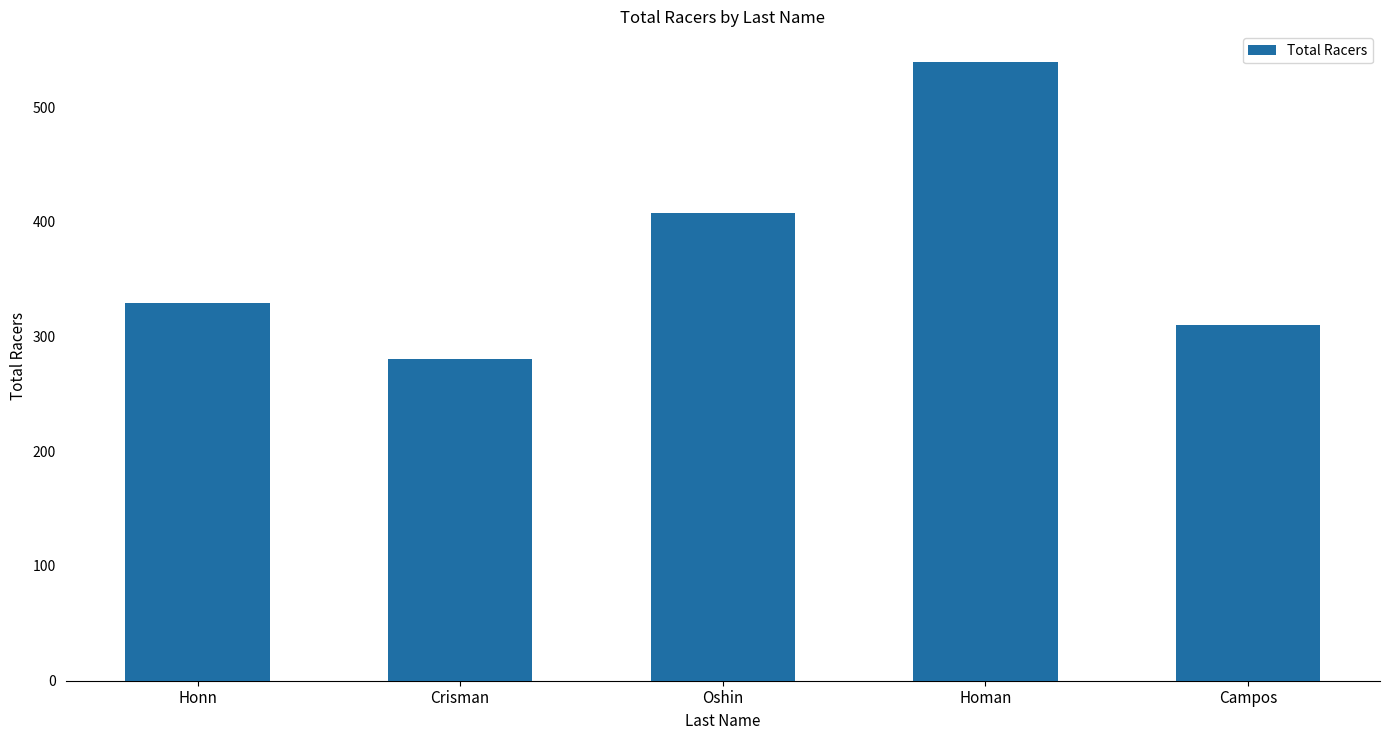

What is the minimum value shown in the chart?

280